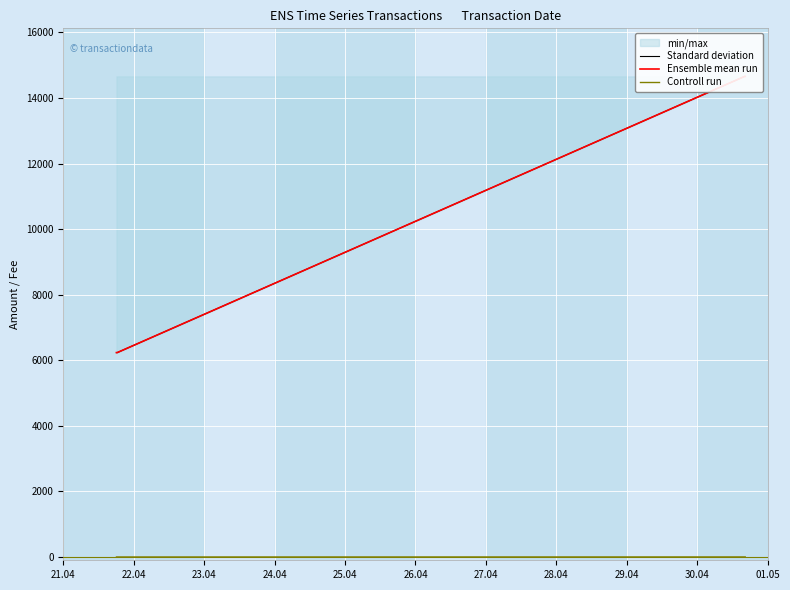

True or false: Controll run has more than 2 interior local peaks.

False